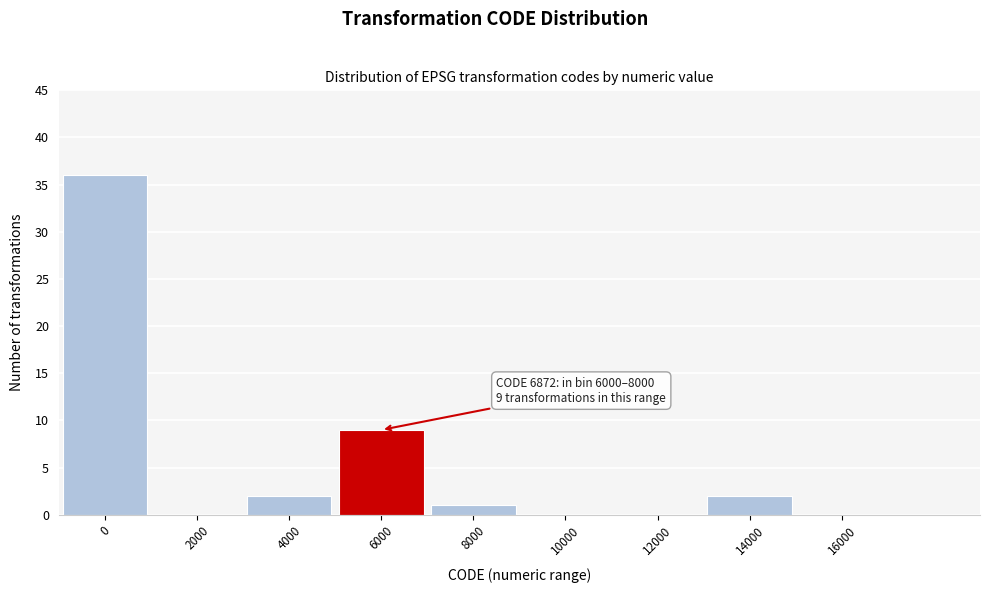

Reading right to left, transcribe all the data shown in this chart.

16000=0	14000=2	12000=0	10000=0	8000=1	6000=9	4000=2	2000=0	0=36